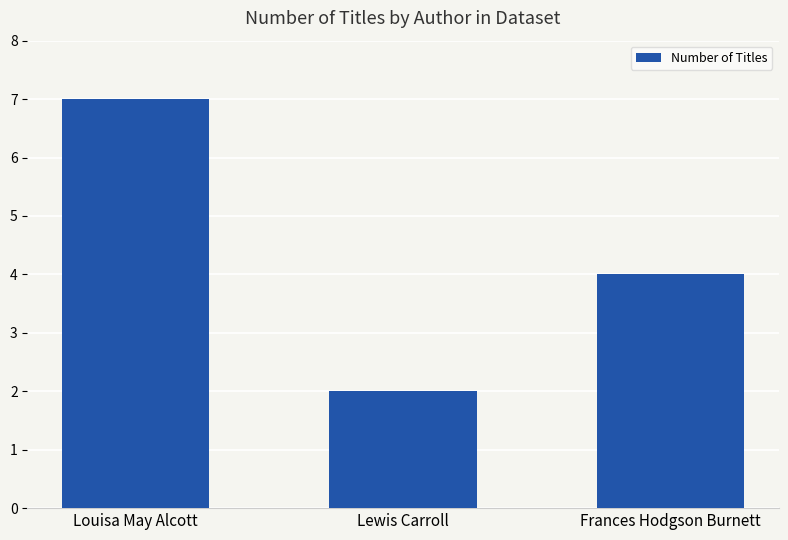

The chart shows a value of 7 at Frances Hodgson Burnett. True or false?

False